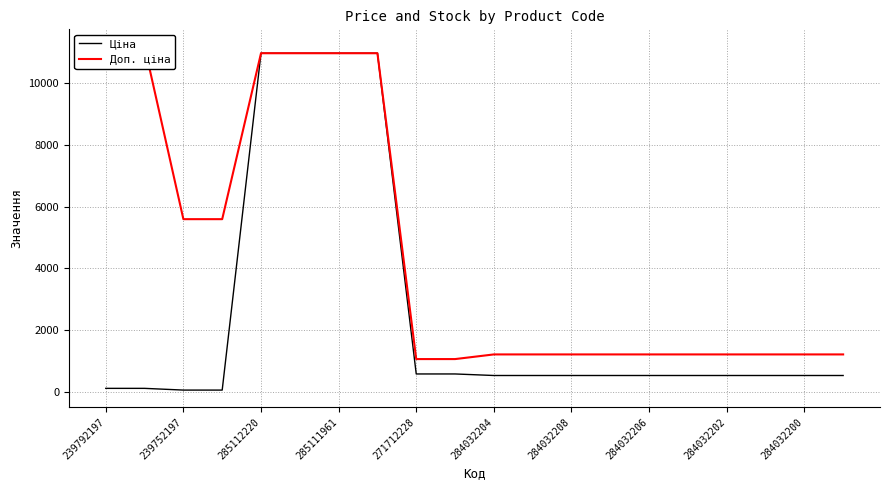

What is the maximum value for Ціна?

10964.4